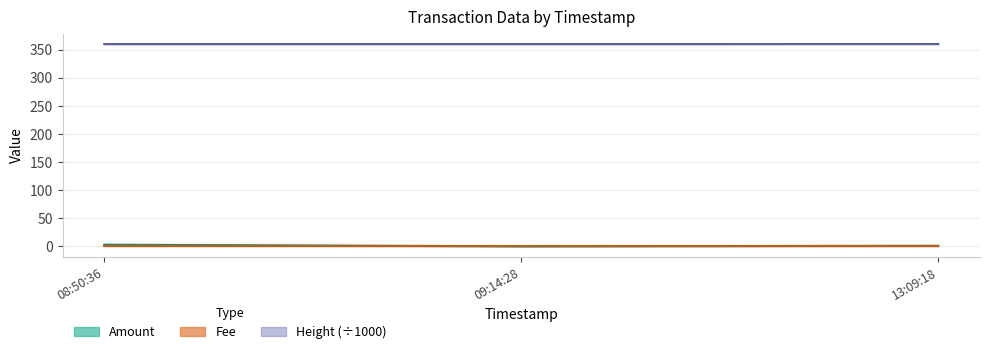

What is the greatest value displayed?

359.9